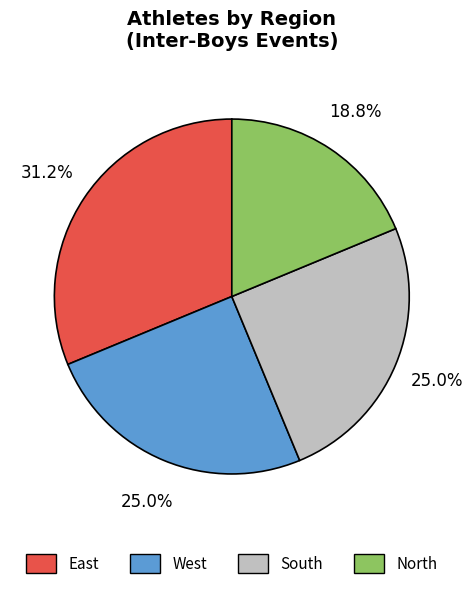

Which category has the smallest portion of the pie?

North